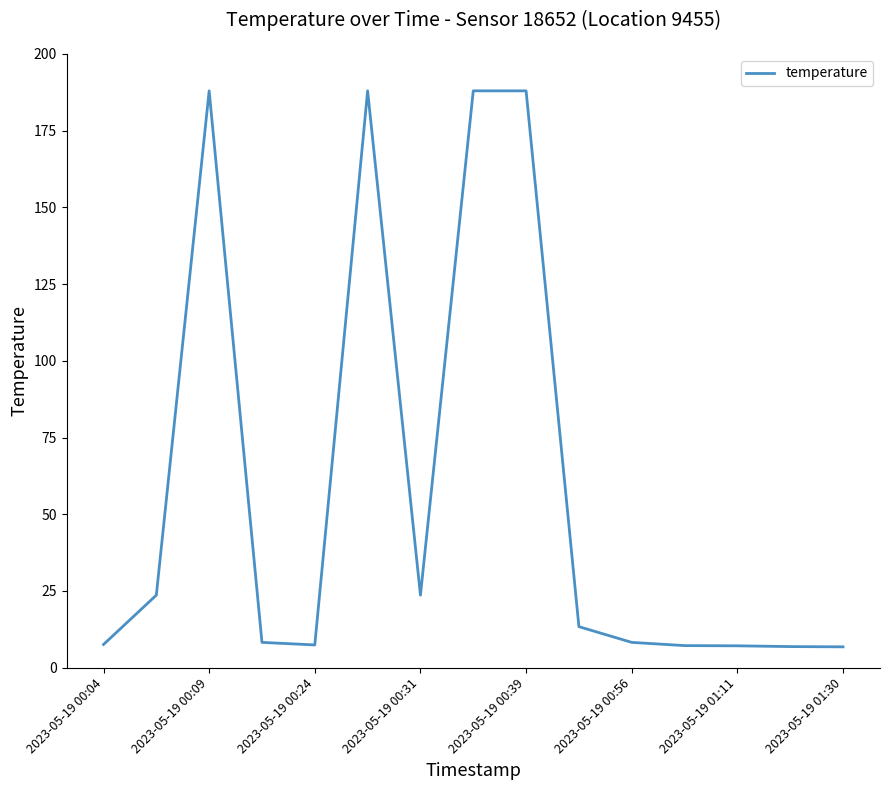

What is the difference between the maximum and minimum values?

181.2